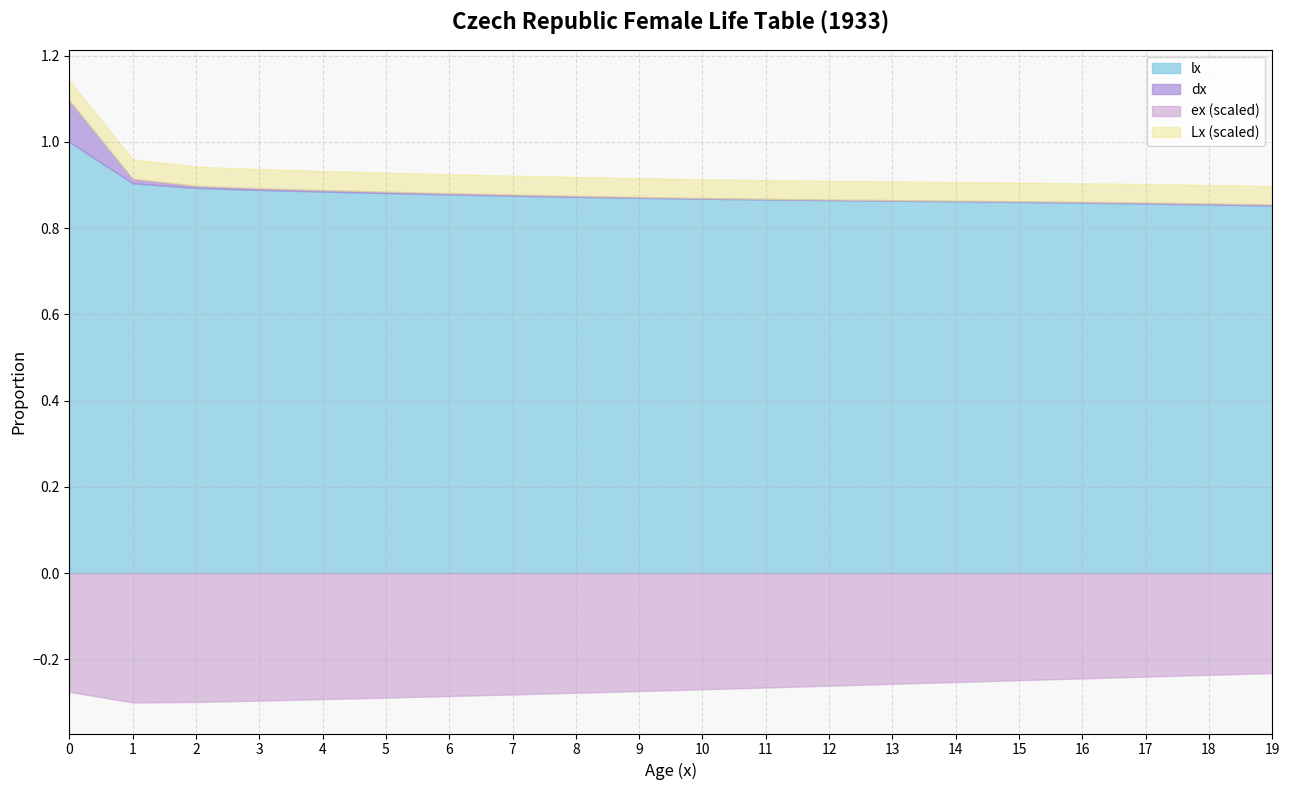

How many lines are shown in the chart?

4